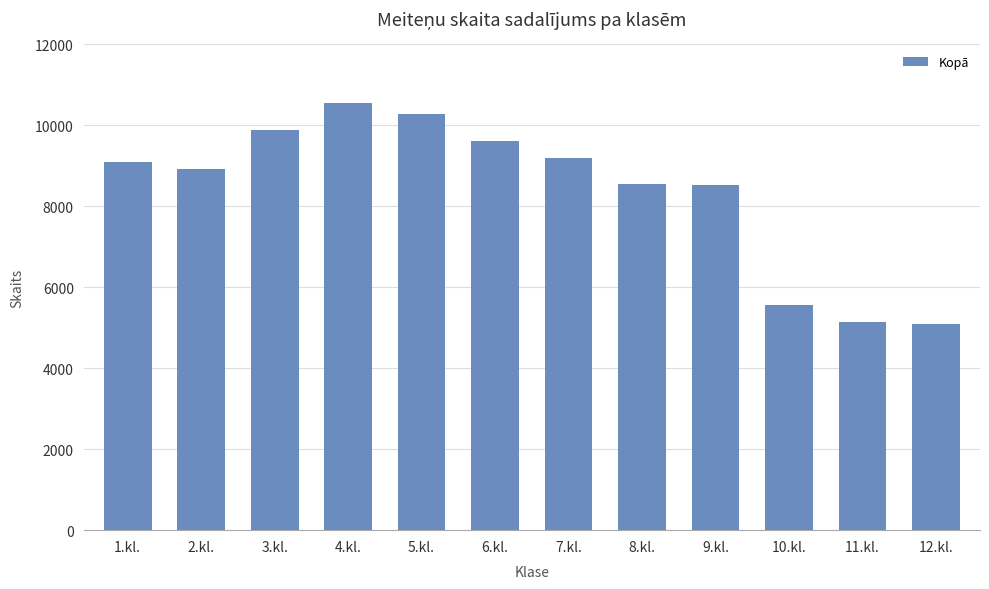

What is the label of the 2nd bar from the left?

2.kl.